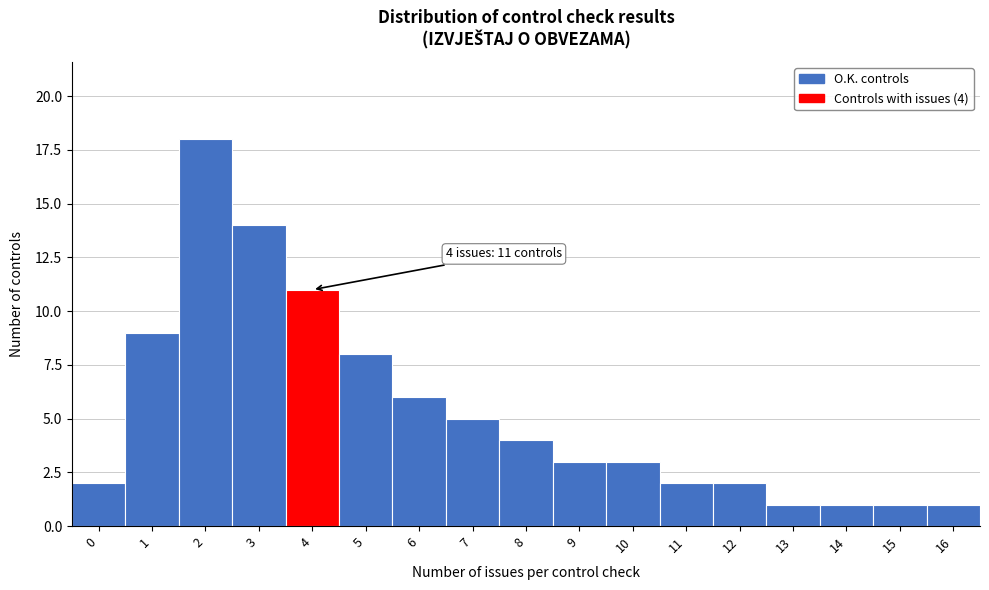

Reading left to right, transcribe all the data shown in this chart.

0=2	1=9	2=18	3=14	4=11	5=8	6=6	7=5	8=4	9=3	10=3	11=2	12=2	13=1	14=1	15=1	16=1